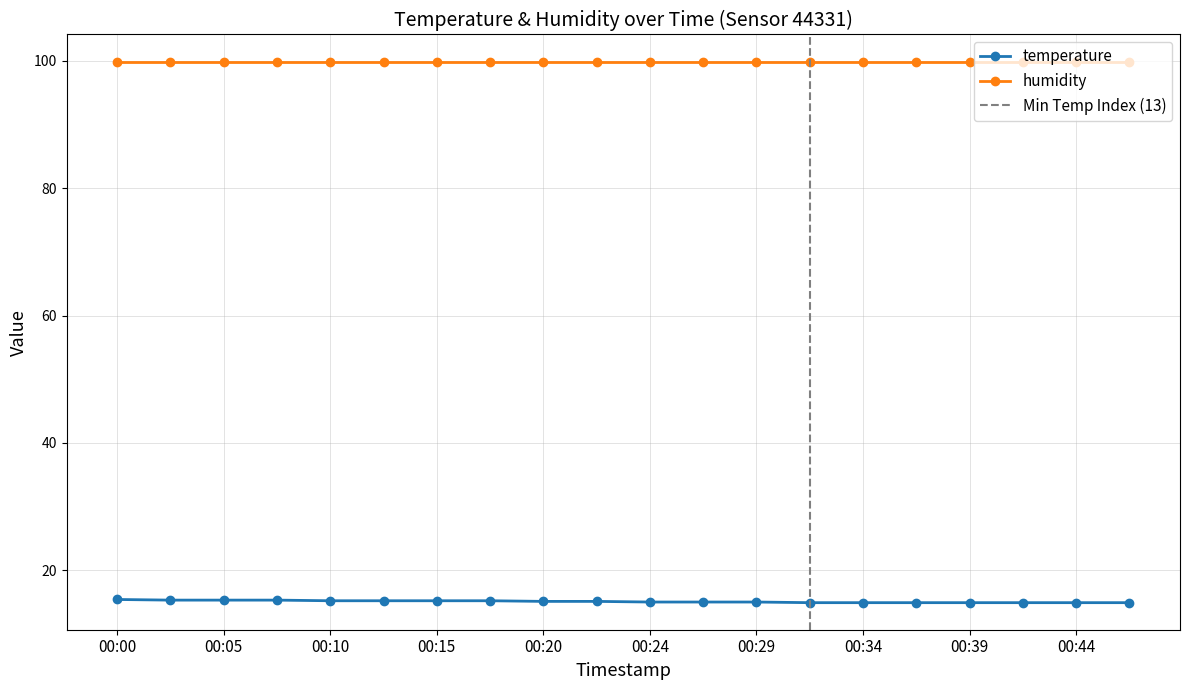

What is the minimum value shown in the chart?

14.9